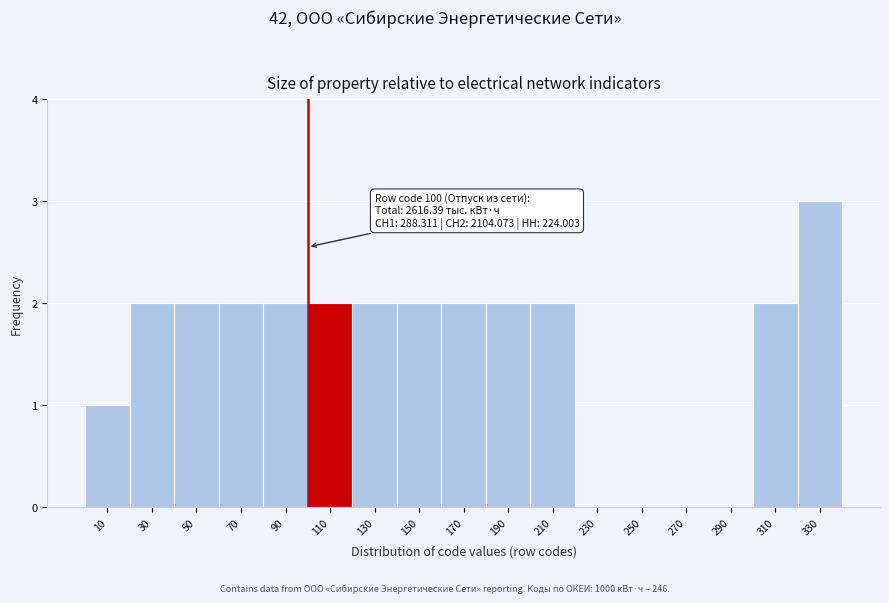

Which range on the x-axis has the tallest bar?

320 to 340